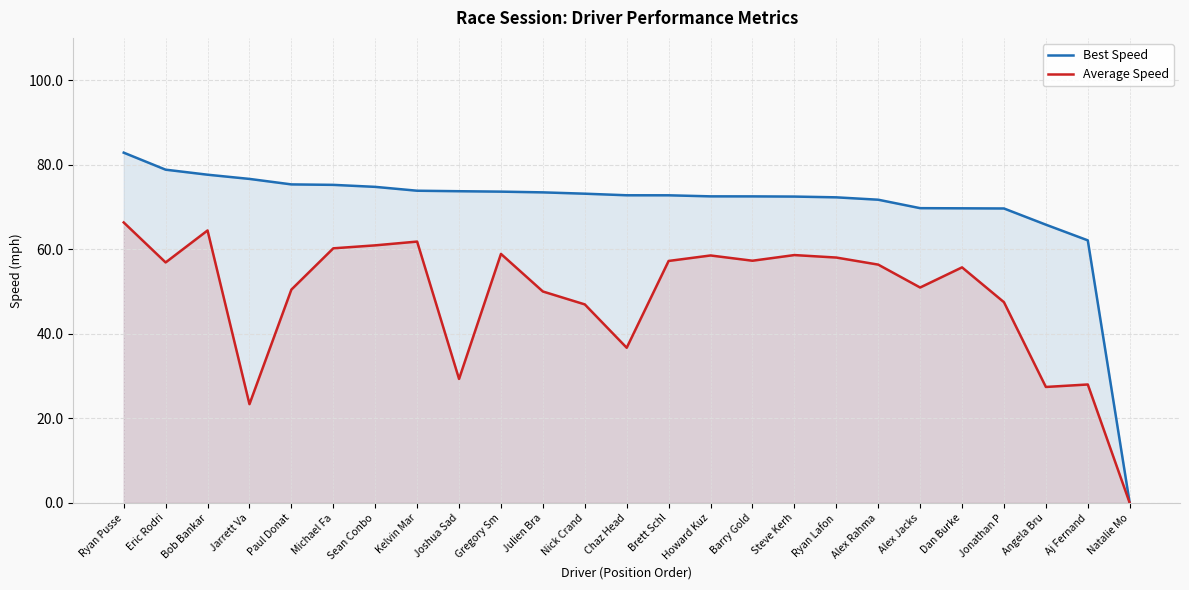

List the series in order of their overall mean, highest first.

Best Speed, Average Speed